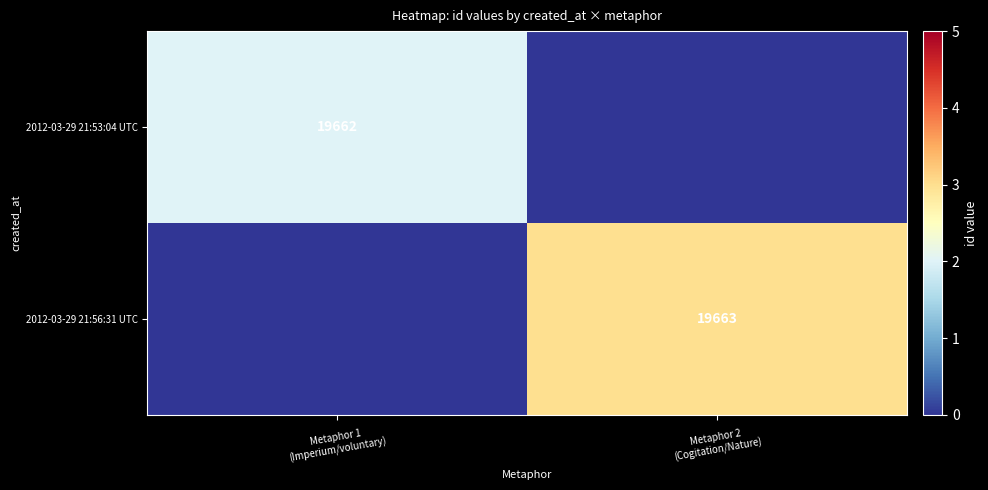

Rank the series by their maximum value, from lowest to highest.

2012-03-29 21:53:04 UTC, 2012-03-29 21:56:31 UTC